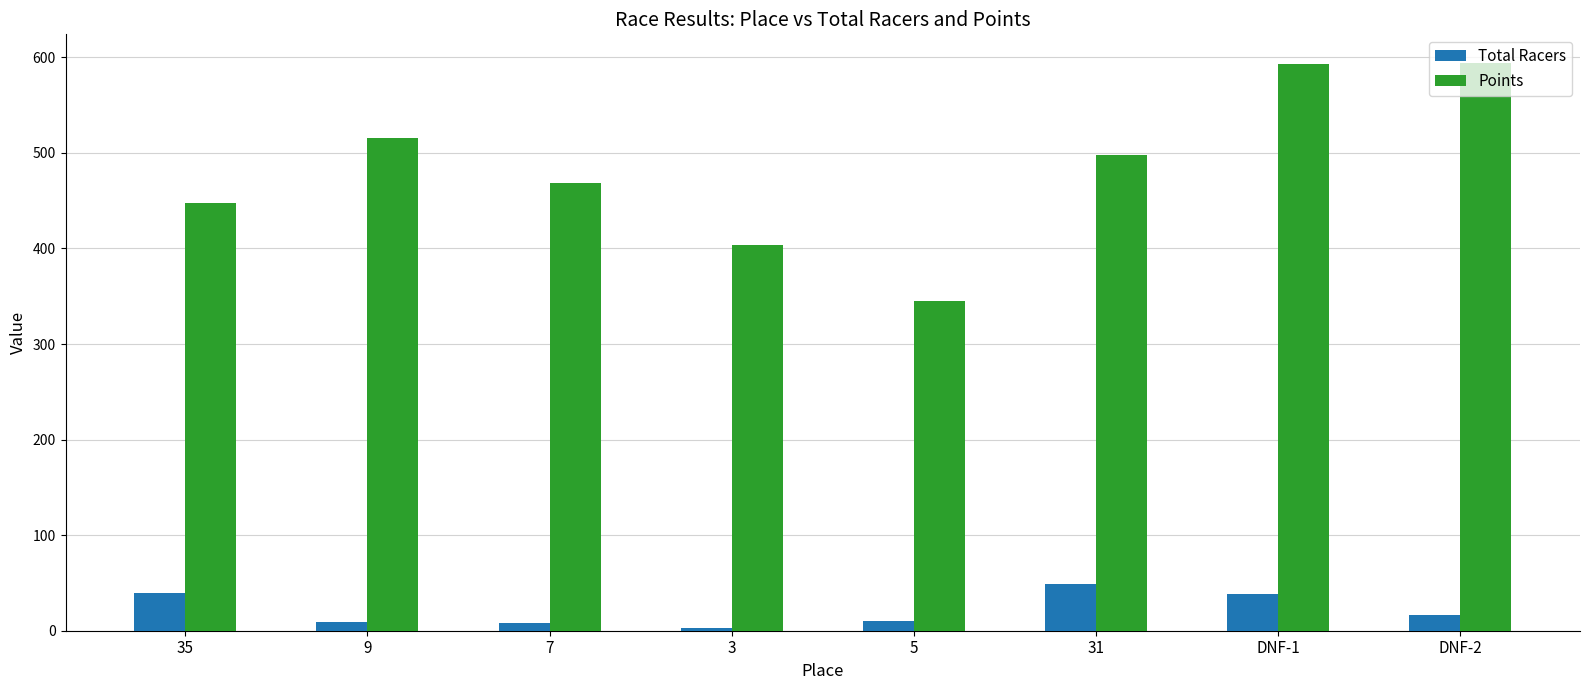

What is the maximum value for Total Racers?

49.0